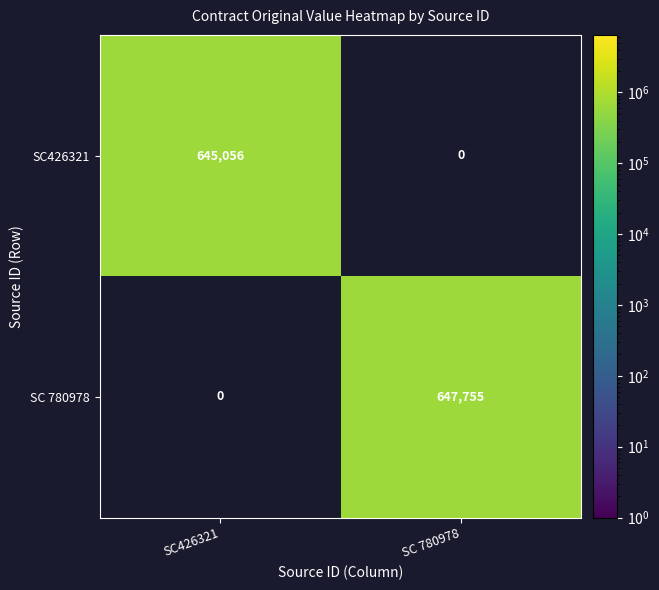

Which category has the lowest value across all series?

SC426321